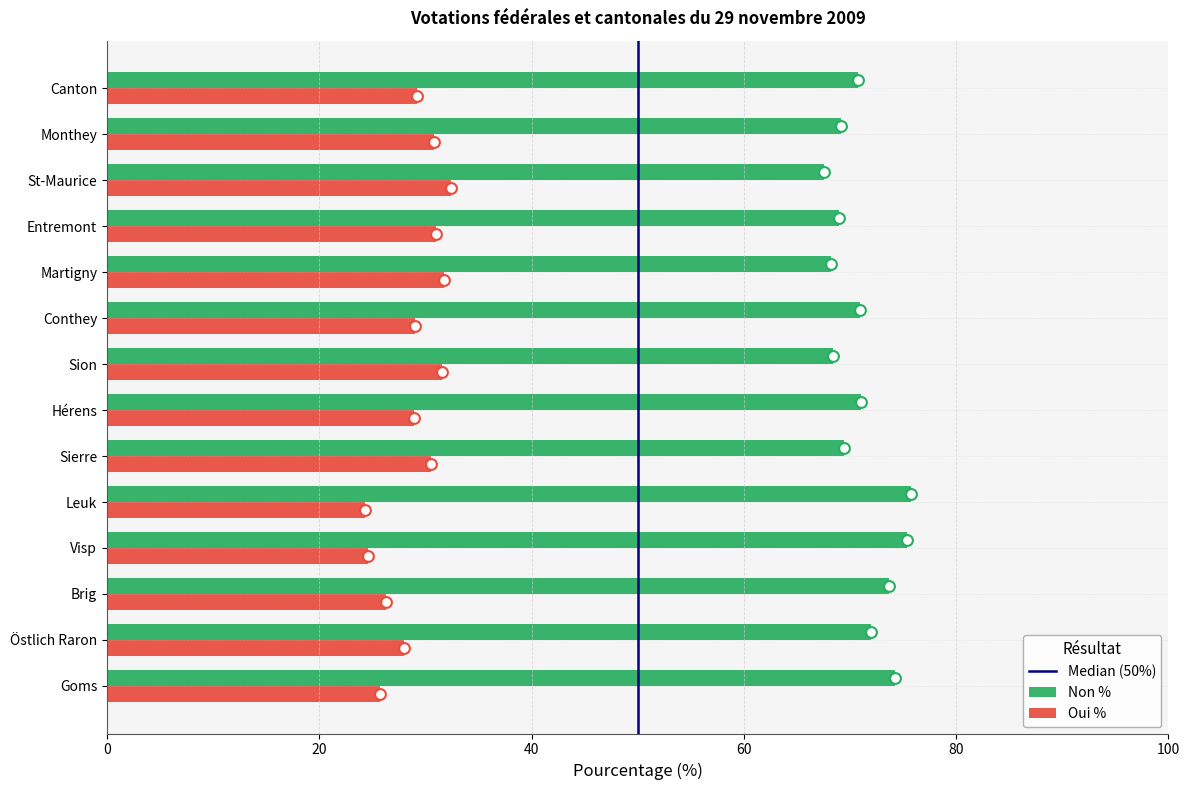

At which category is the sum across all series the highest?

Goms